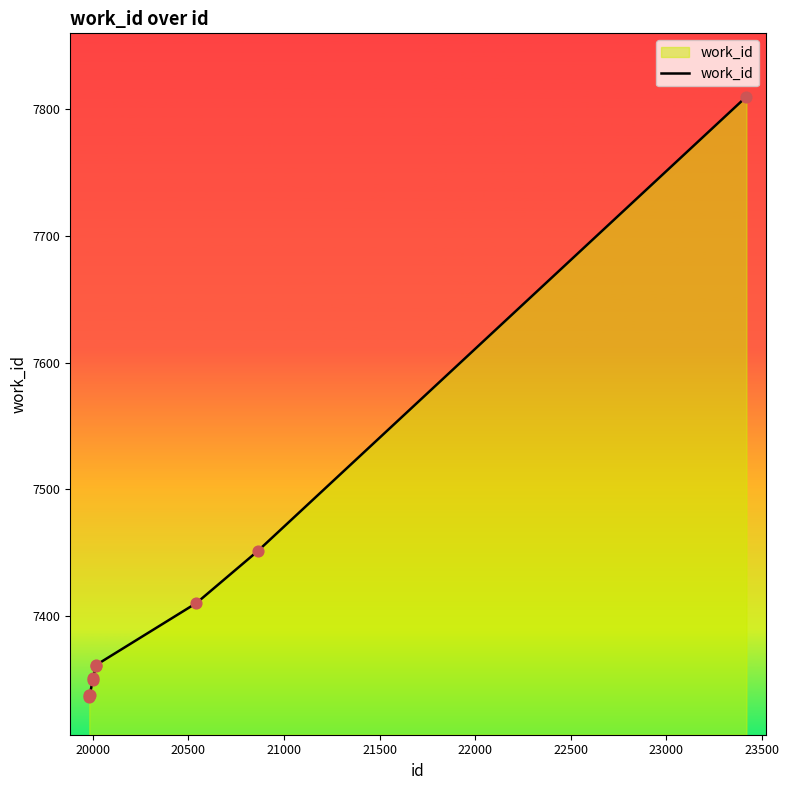

What is the minimum value shown in the chart?

7336